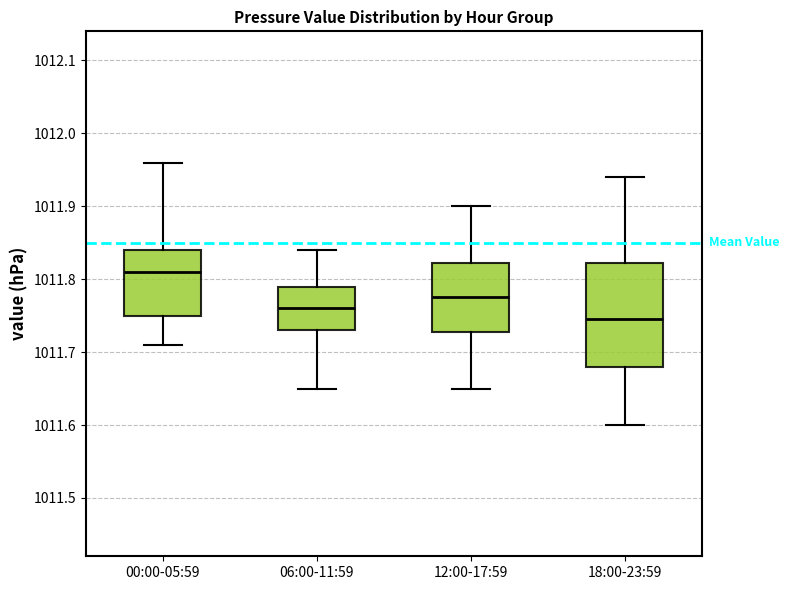

Reading left to right, transcribe this box plot: for each box, give where its median line is, the range the box spans, and where its two whiskers end, as read against the y-axis. The values are not printed on the chart, so give them approximately, as read against the axis.

00:00-05:59: median 1011.81, box 1011.75 to 1011.84, whiskers 1011.71 to 1011.96
06:00-11:59: median 1011.76, box 1011.73 to 1011.79, whiskers 1011.65 to 1011.84
12:00-17:59: median 1011.78, box 1011.73 to 1011.82, whiskers 1011.65 to 1011.90
18:00-23:59: median 1011.75, box 1011.68 to 1011.82, whiskers 1011.60 to 1011.94